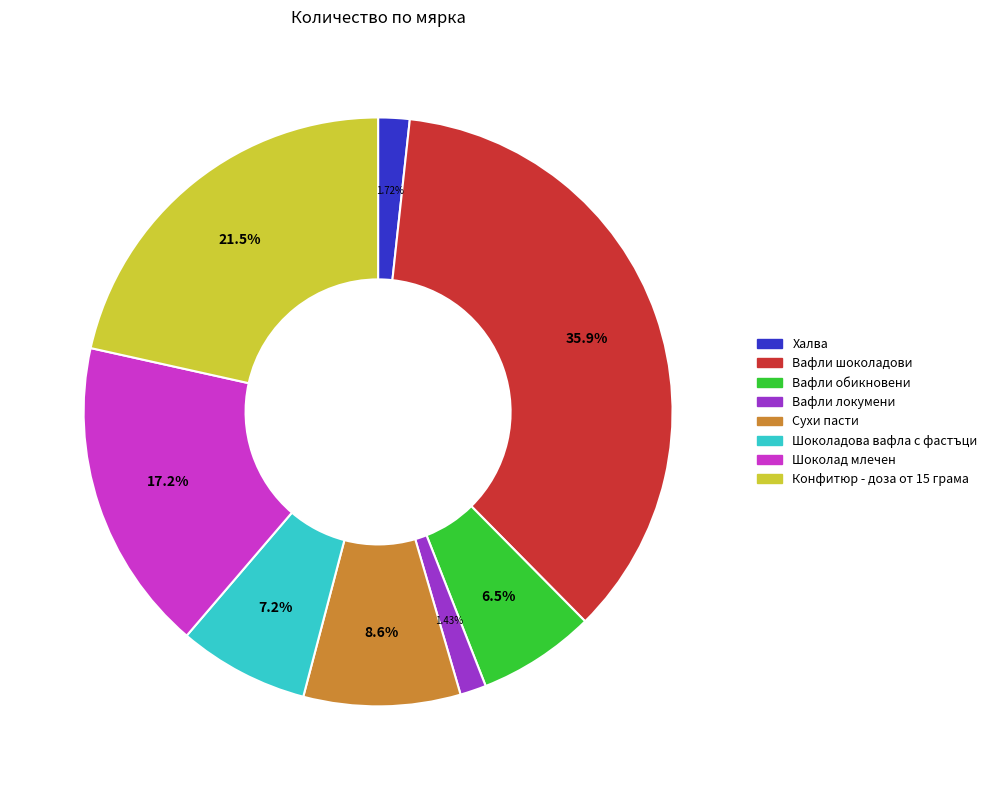

Which has a higher value, Сухи пасти or Вафли шоколадови?

Вафли шоколадови